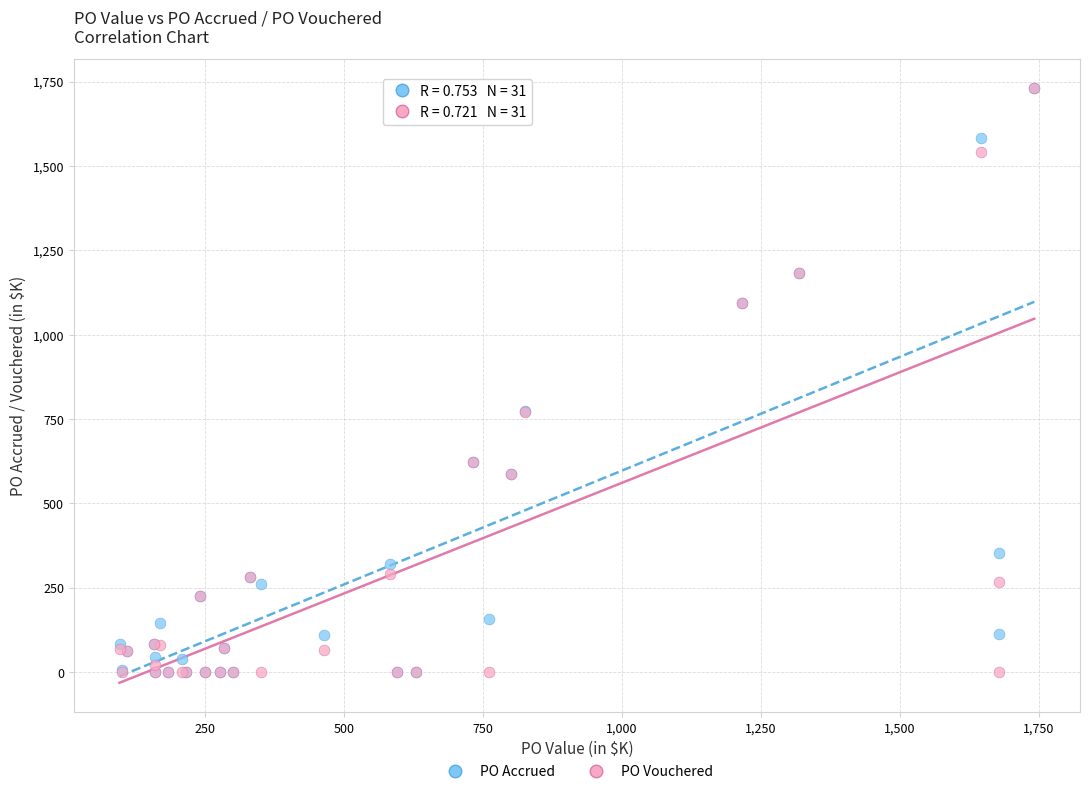

What are all the series names shown in the legend?

PO Accrued, PO Vouchered